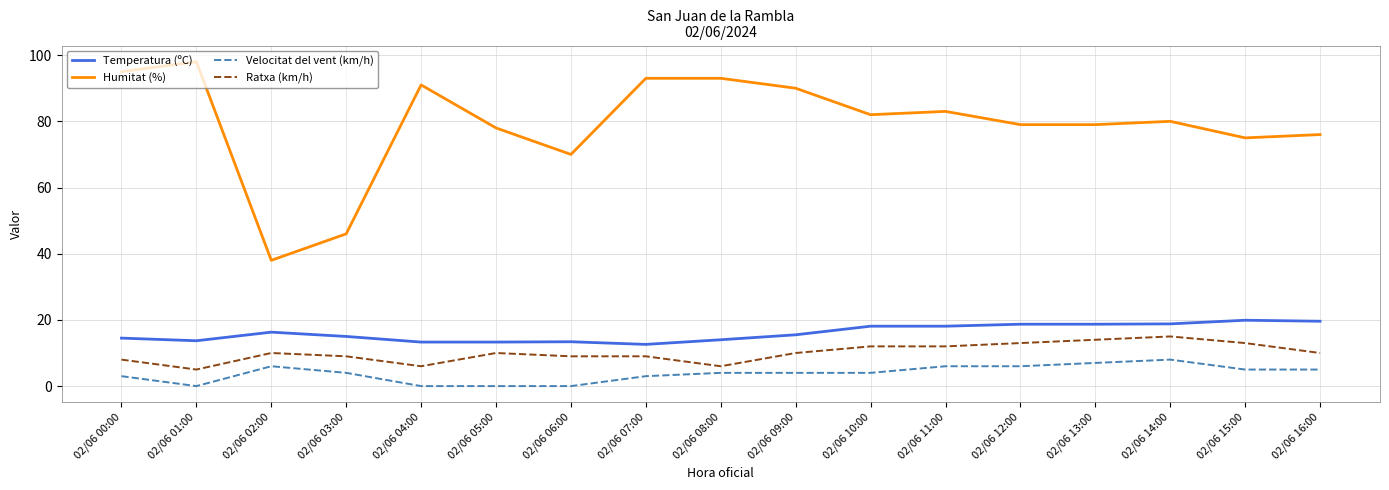

Does the chart display data point markers on the line(s)?

No